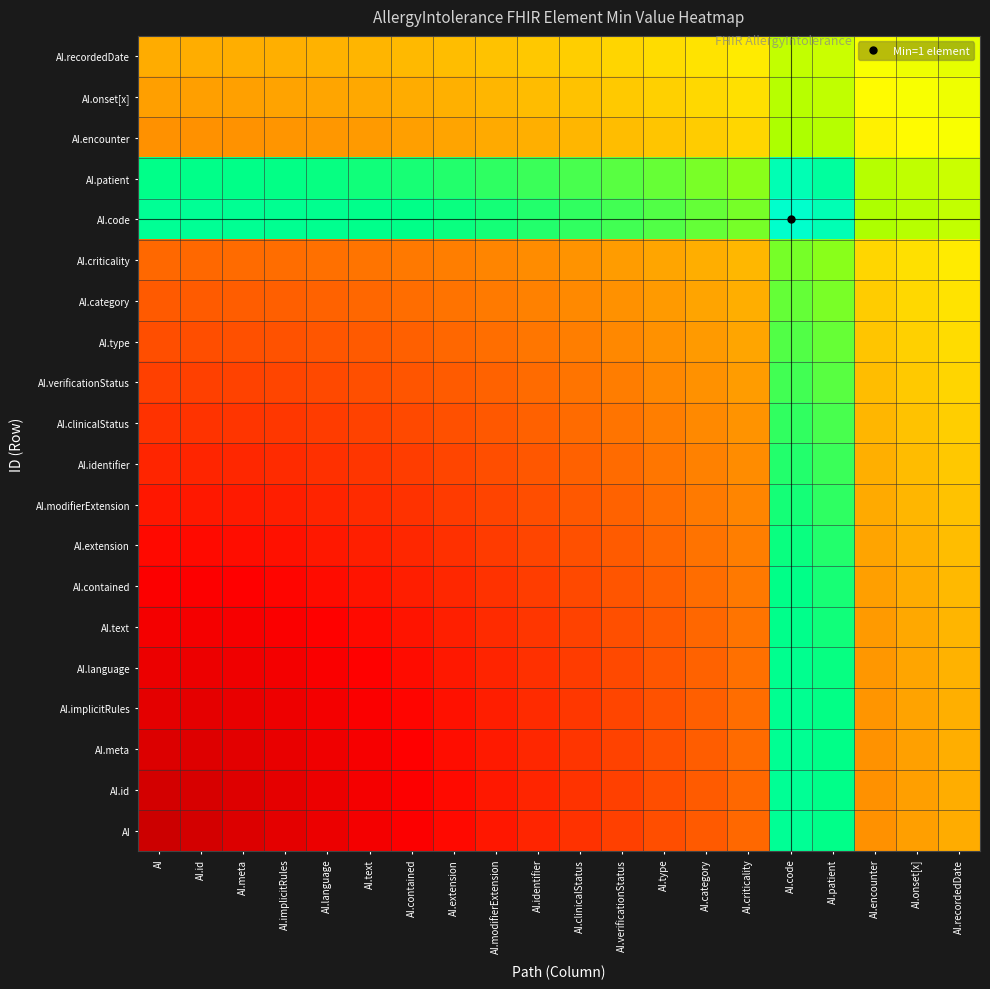

What is the total value across all series at AI.onset[x]?

9.9